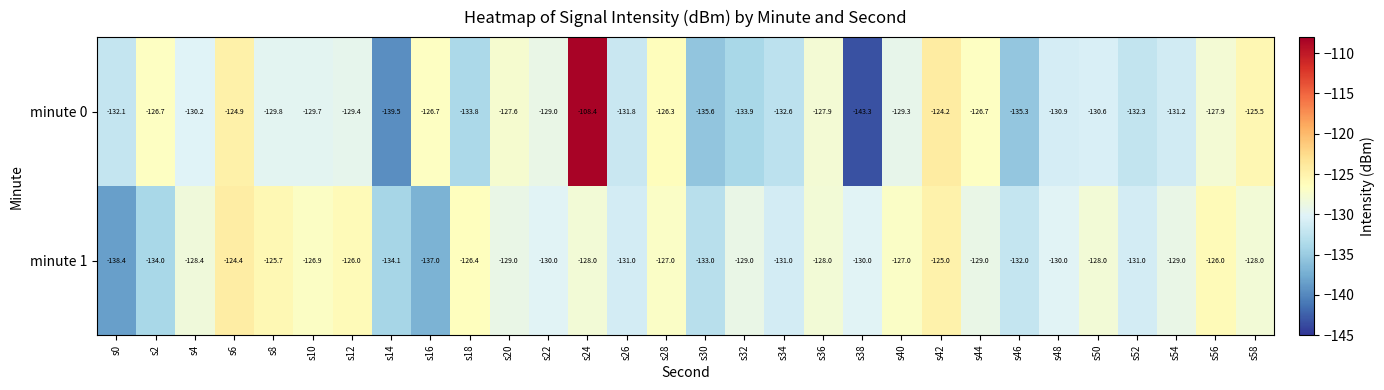

How many data points in minute 1 are above -129?

14